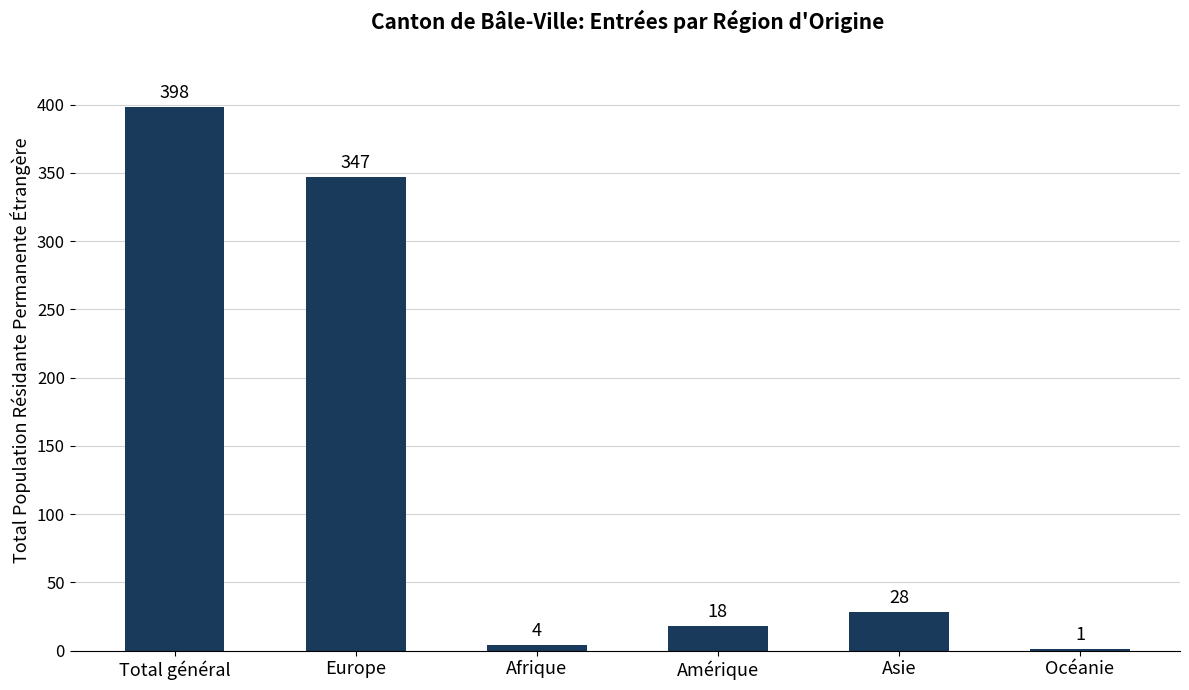

How many categories are shown in the chart?

6